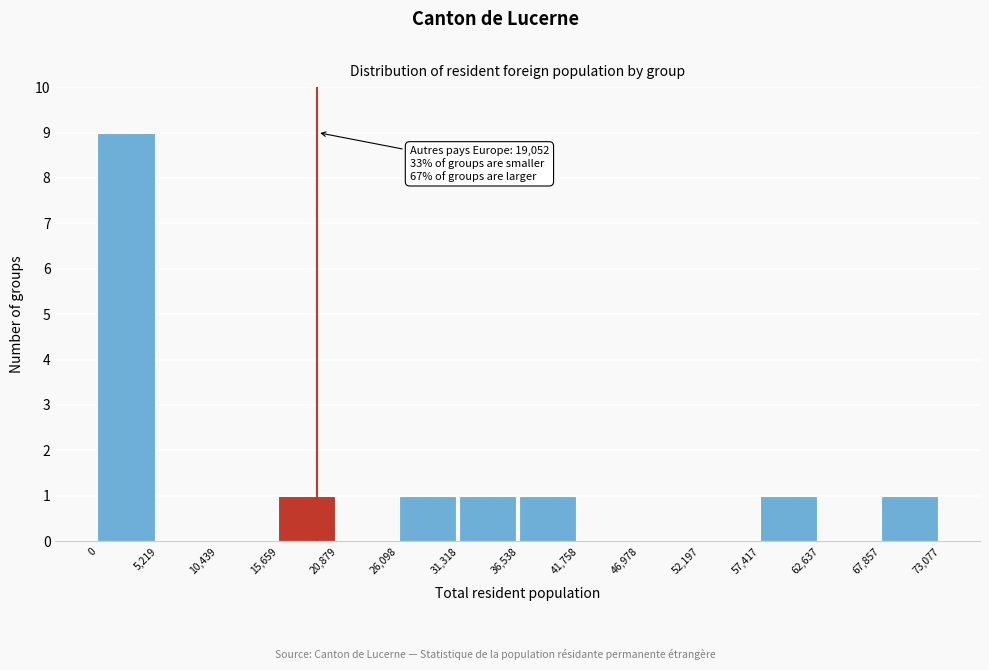

Over which range of the x-axis is the bar tallest?

0 to 5,219